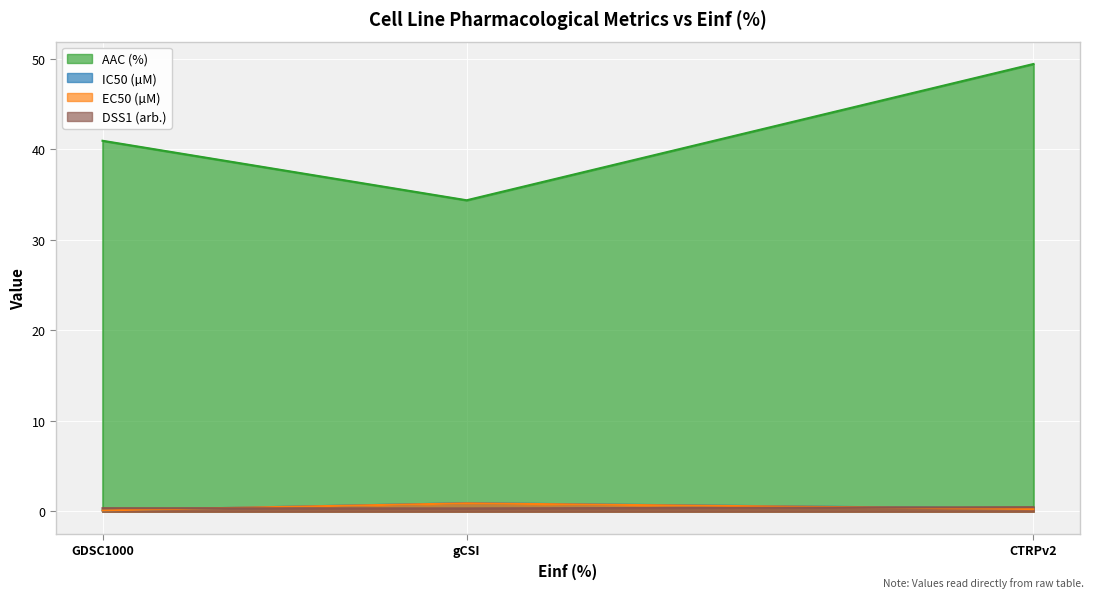

True or false: EC50 (µM) has a value of 0.1 at GDSC1000.

True